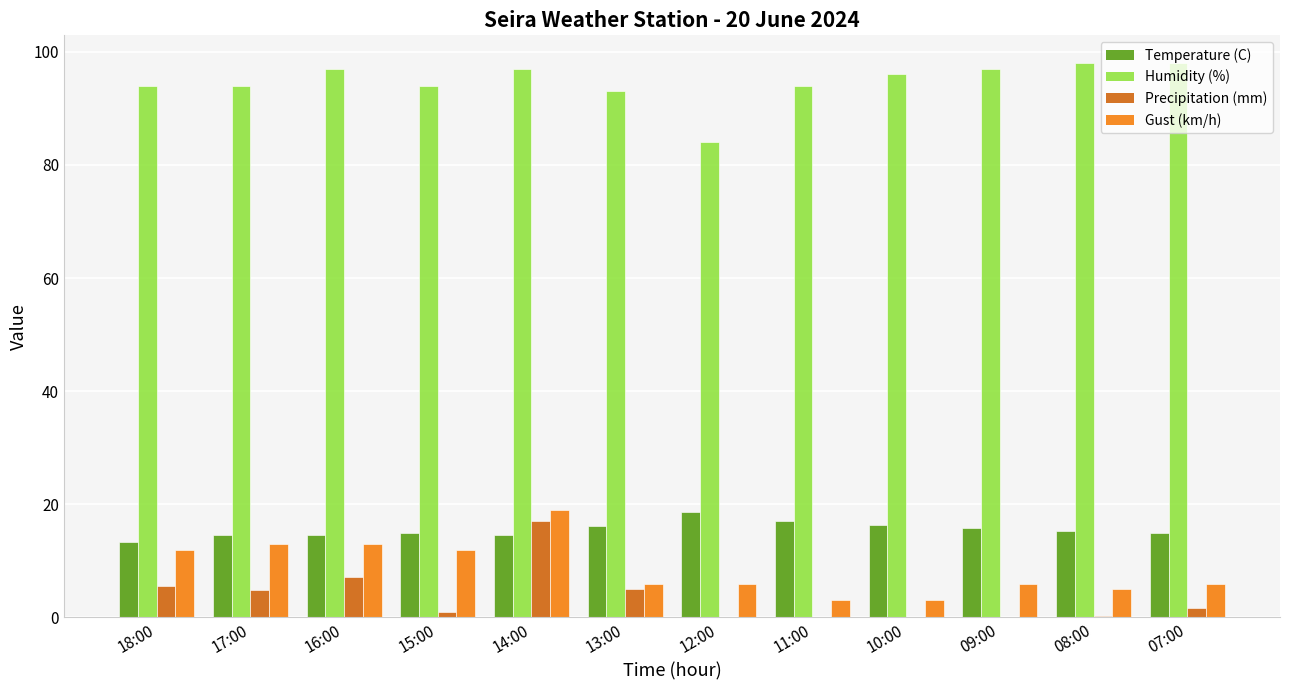

What is the sum of the Gust (km/h) values at 10:00 and 16:00?

16.0